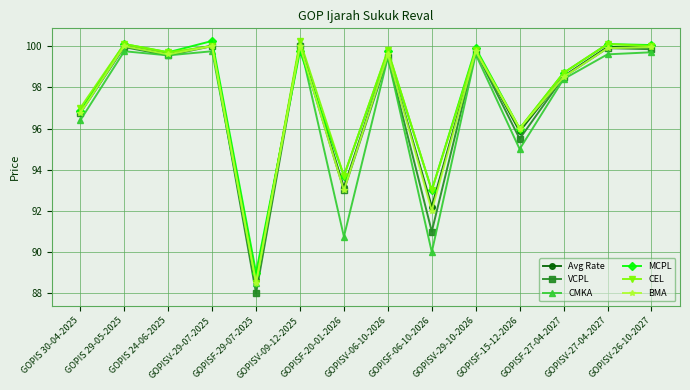

Which series has the largest range (max minus min)?

VCPL